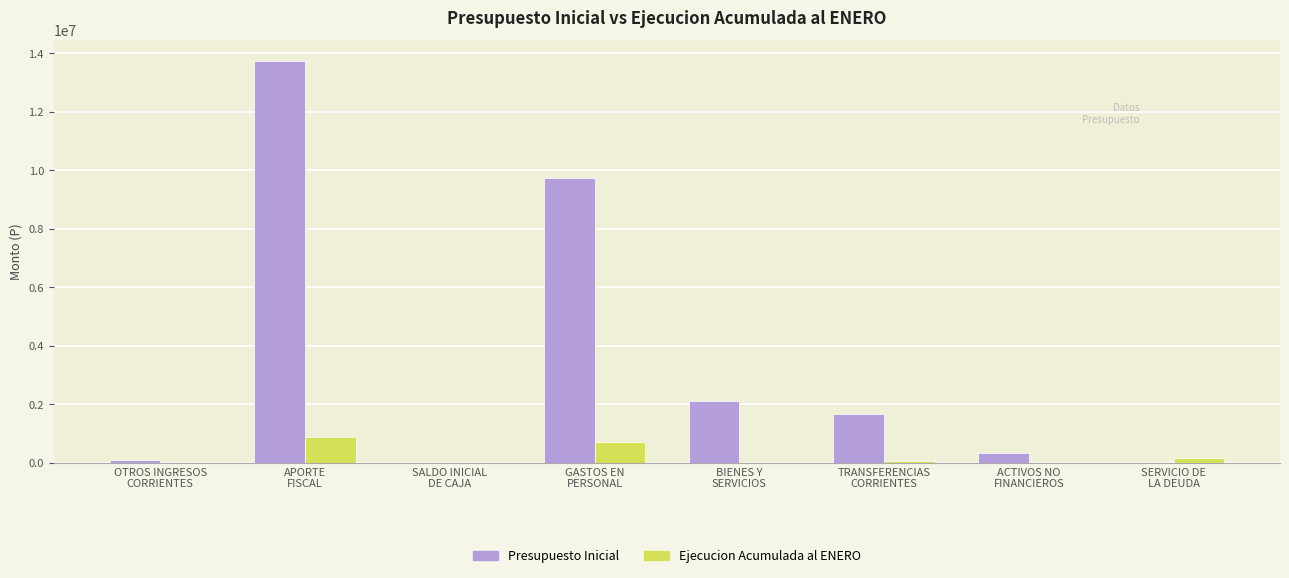

Which series has the largest total across all categories?

Presupuesto Inicial